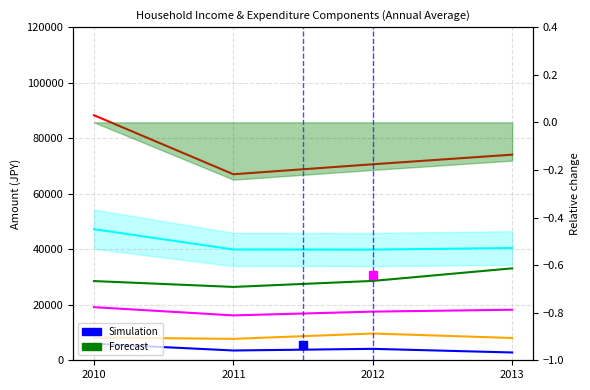

At how many categories does at least one series exceed 75058?

1